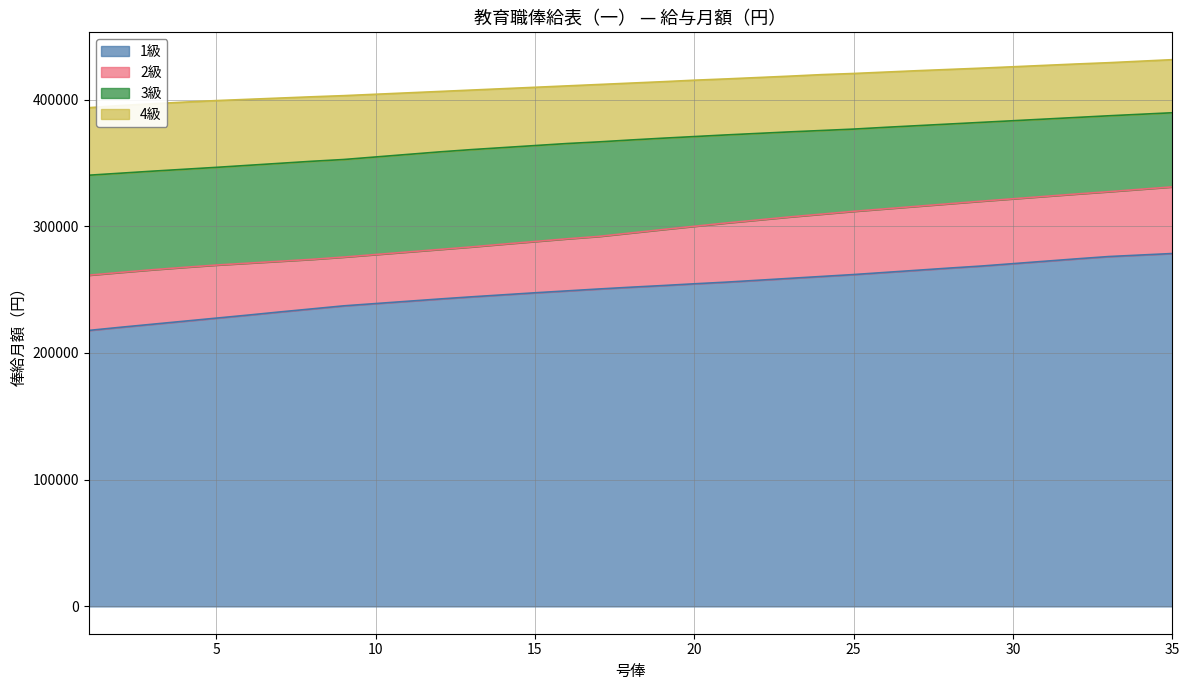

True or false: 3級 and 4級 cross at least once.

False